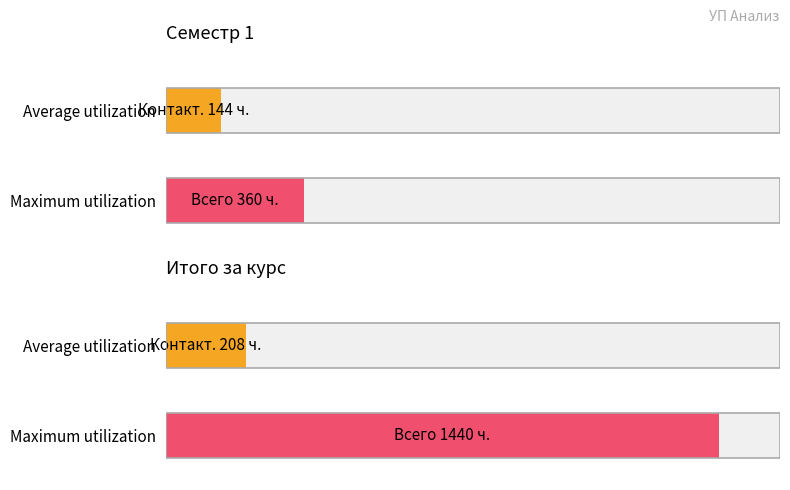

At which label is Average utilization closest to 176?

Семестр 1